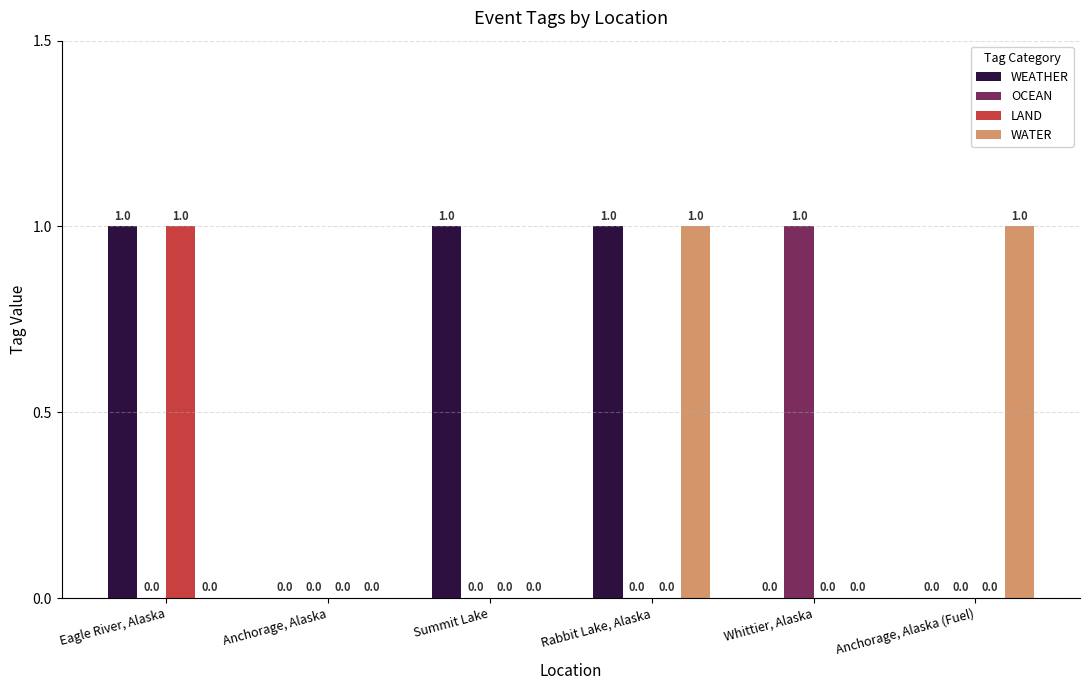

How many data points in WATER are above 0?

2